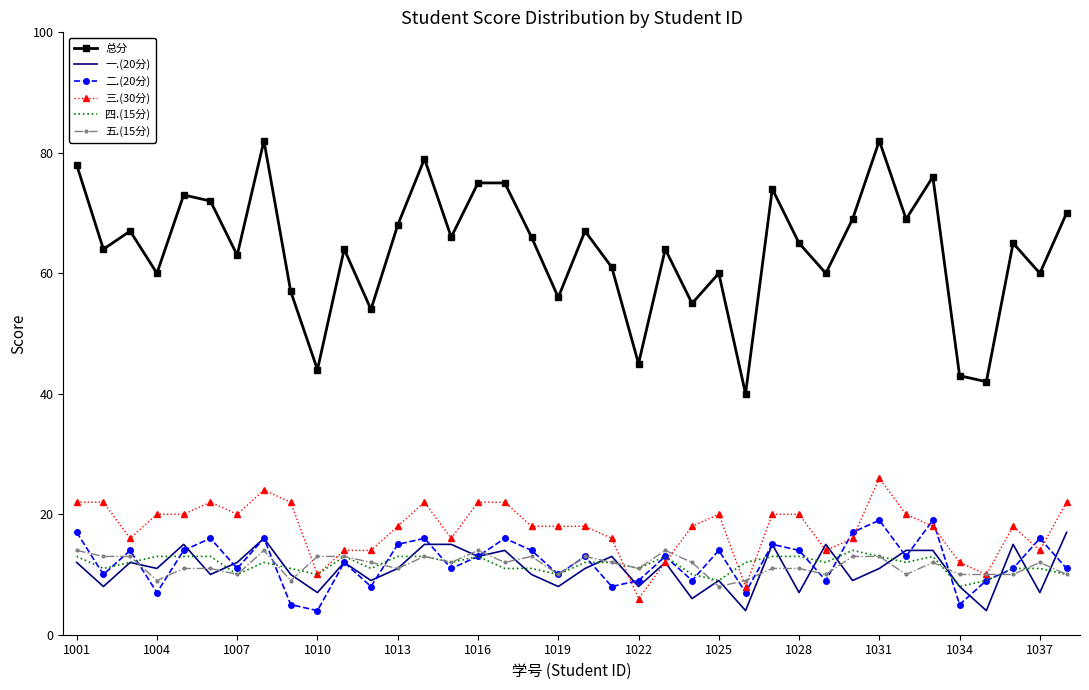

Which series has the largest total across all categories?

总分